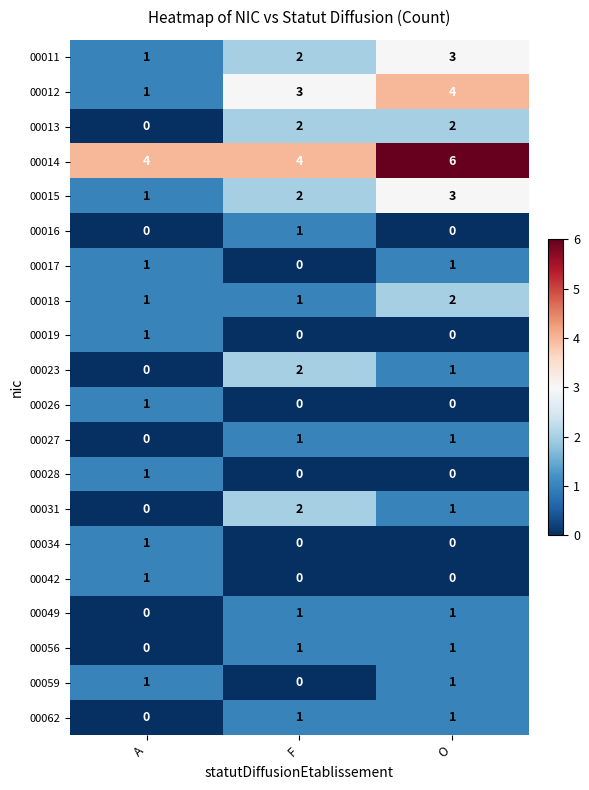

Is it true that 00062 equals 1 at F?

True